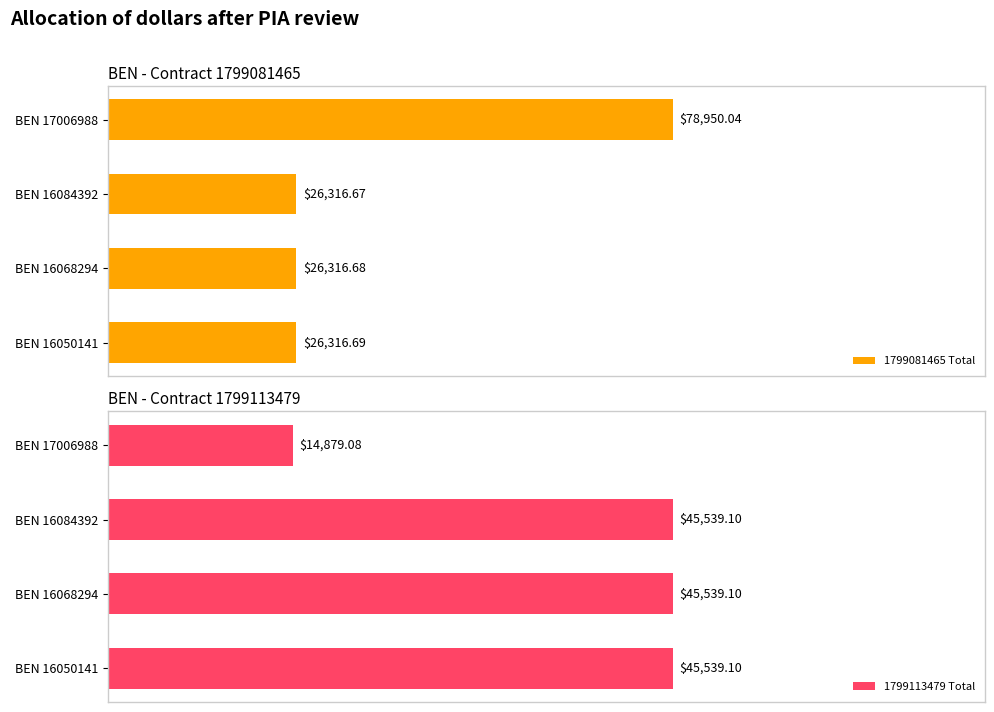

At BEN 16050141, list the series in order from smallest to largest.

1799081465 Total, 1799113479 Total